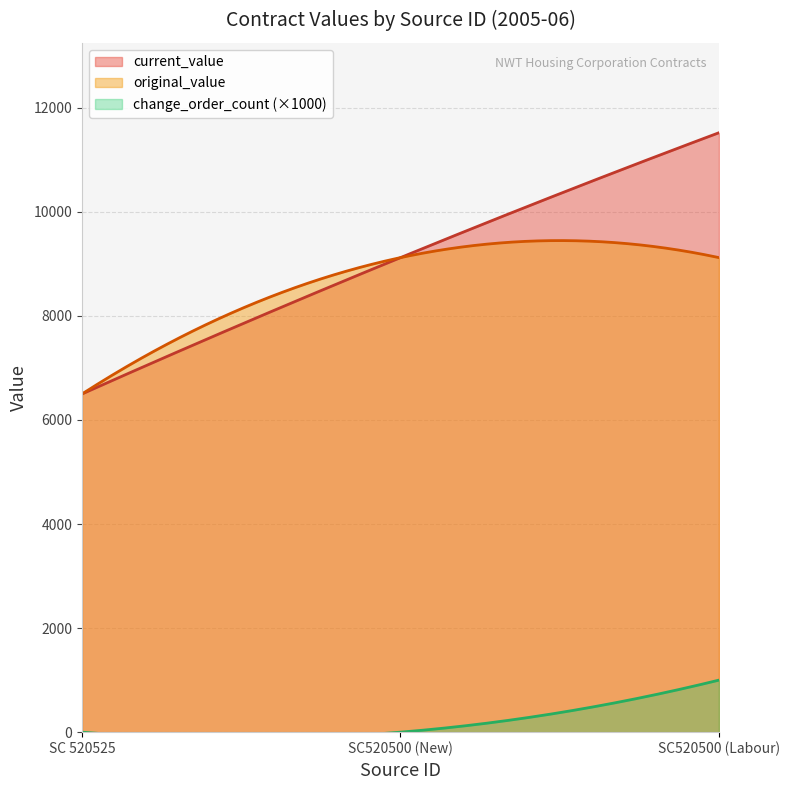

Reading left to right, list all the values displayed in this chart.

current_value: 6500	9120	11520
original_value: 6500	9120	9120
change_order_count: 0	0	1